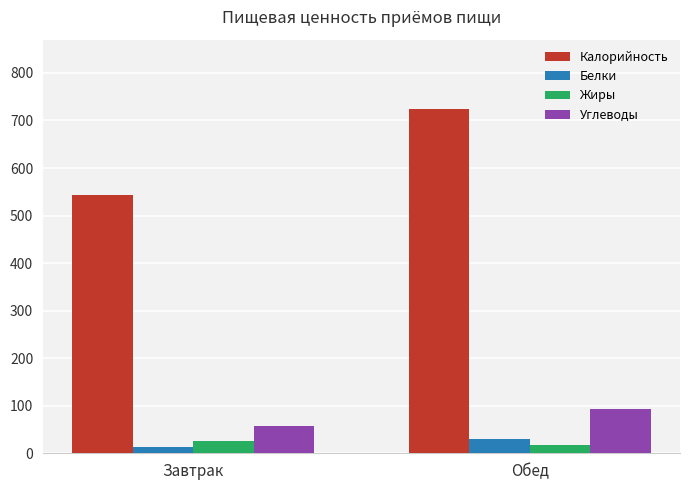

At which category is the sum across all series the highest?

Обед